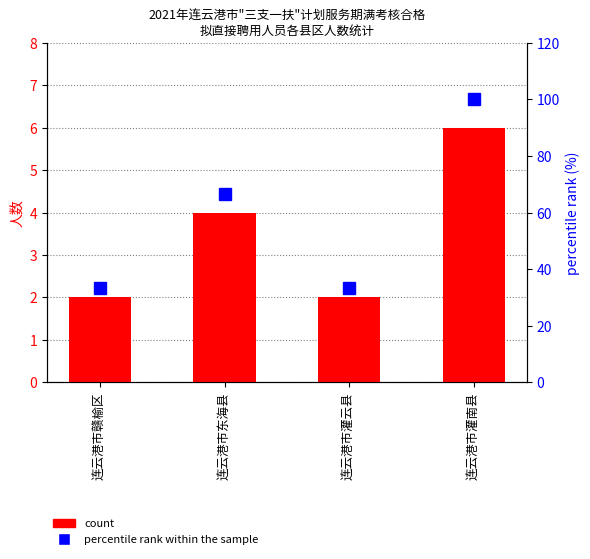

List the labels in order of percentile rank within the sample value, smallest first.

连云港市赣榆区, 连云港市灌云县, 连云港市东海县, 连云港市灌南县